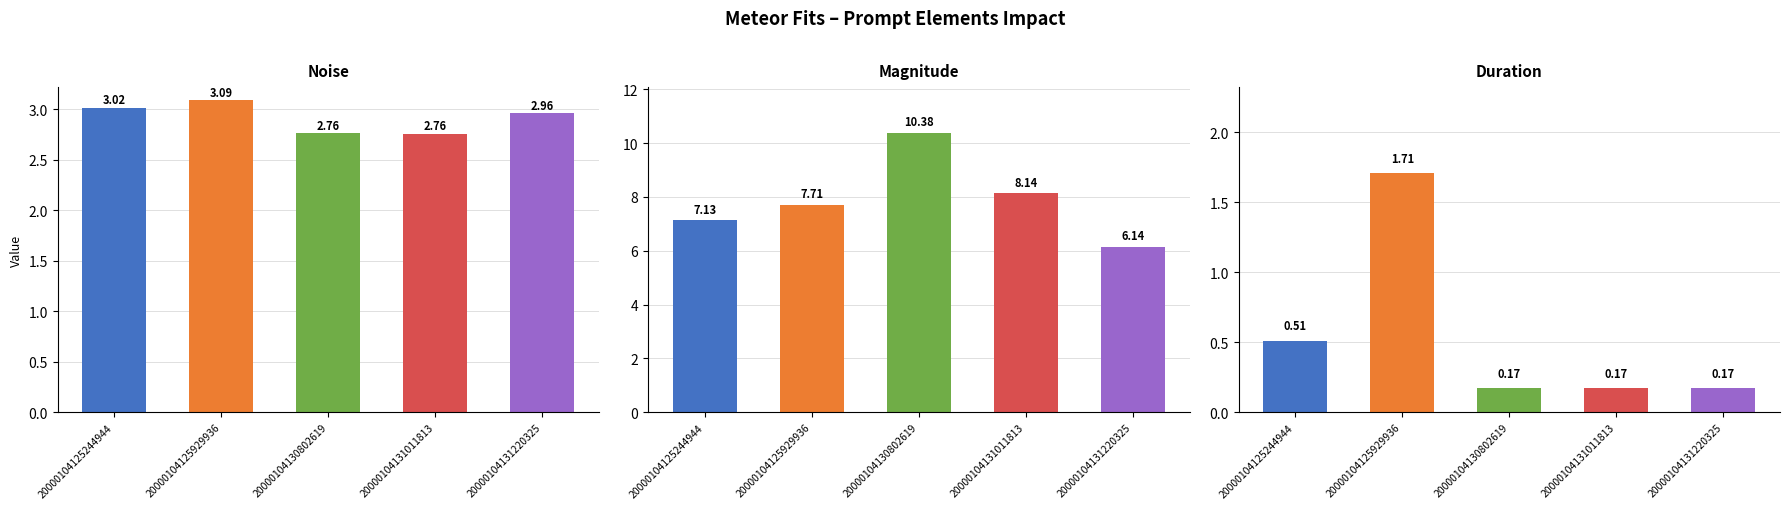

Reading right to left, list all the values displayed in this chart.

noise: 20000104131220325=3.0	20000104131011813=2.8	20000104130802619=2.8	20000104125929936=3.1	20000104125244944=3.0
mag.: 20000104131220325=6.1	20000104131011813=8.1	20000104130802619=10.4	20000104125929936=7.7	20000104125244944=7.1
duration: 20000104131220325=0.2	20000104131011813=0.2	20000104130802619=0.2	20000104125929936=1.7	20000104125244944=0.5